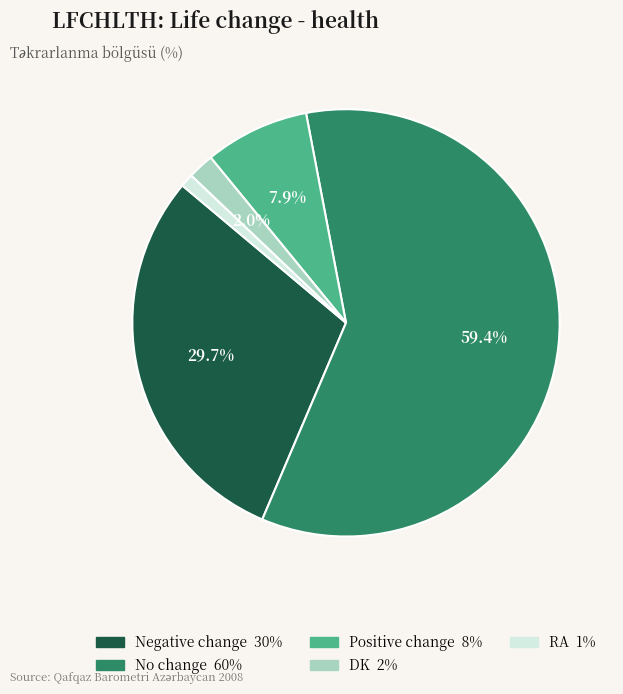

Which has a higher value, No change or DK?

No change